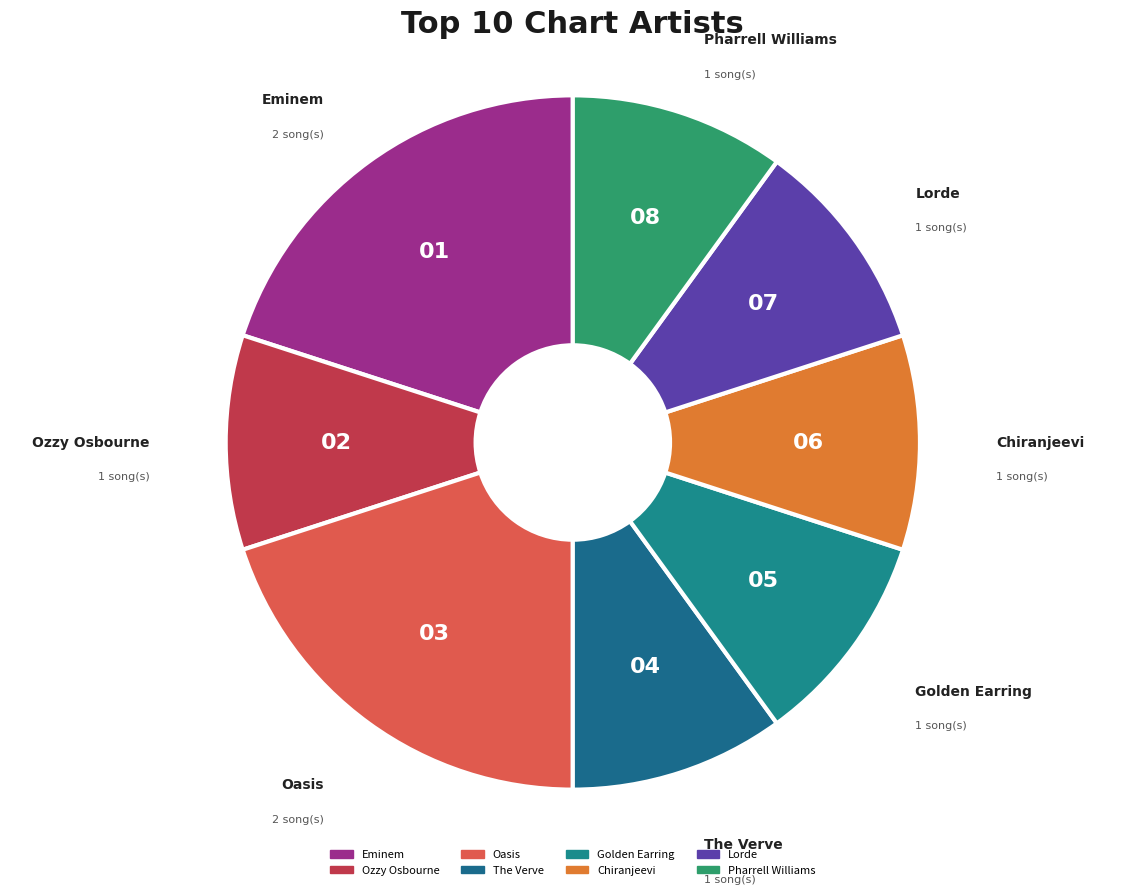

How many segments does this pie chart have?

8